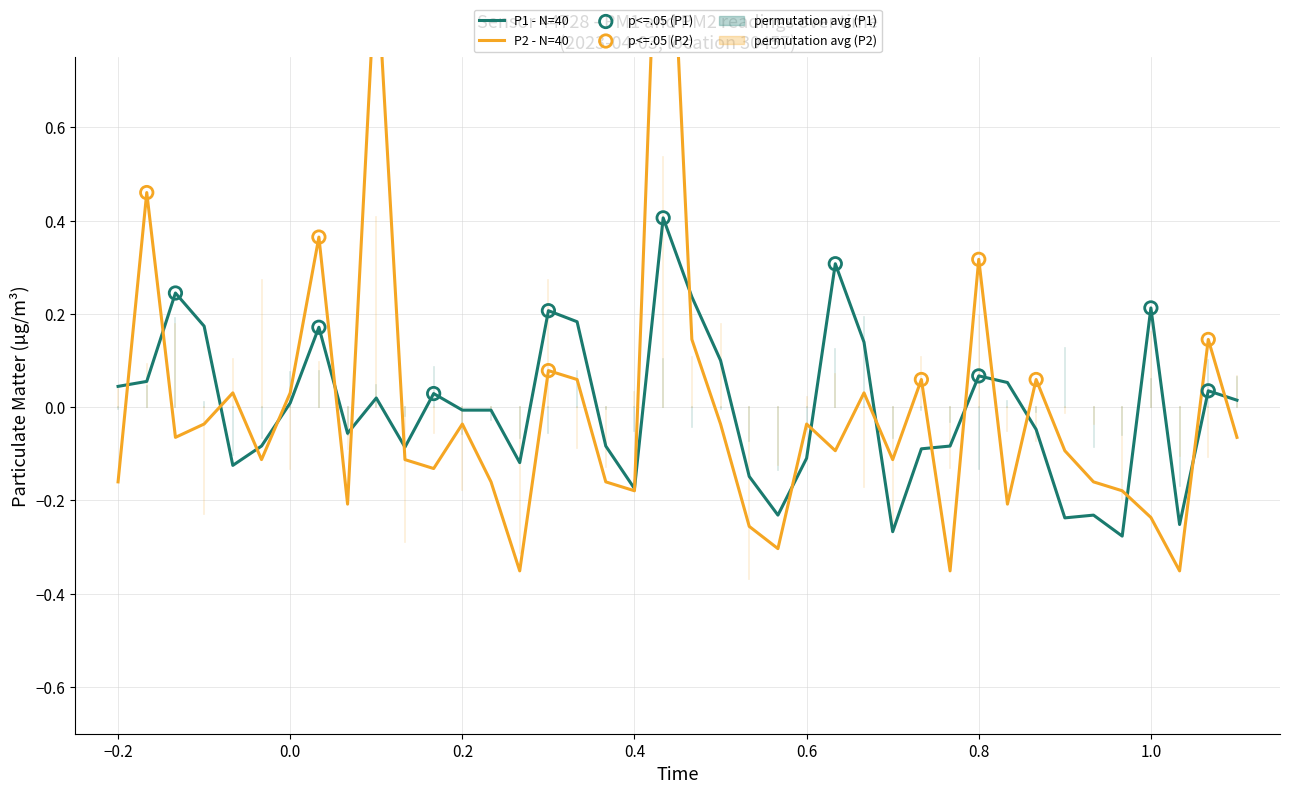

Which series has the largest Y range (max minus min)?

P2